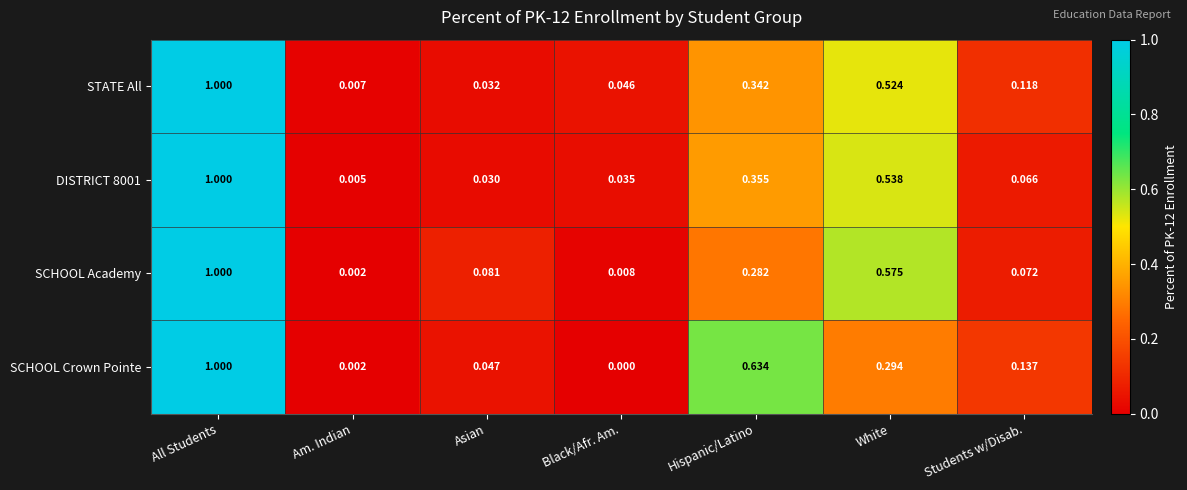

Which series has the widest spread of values?

SCHOOL Crown Pointe